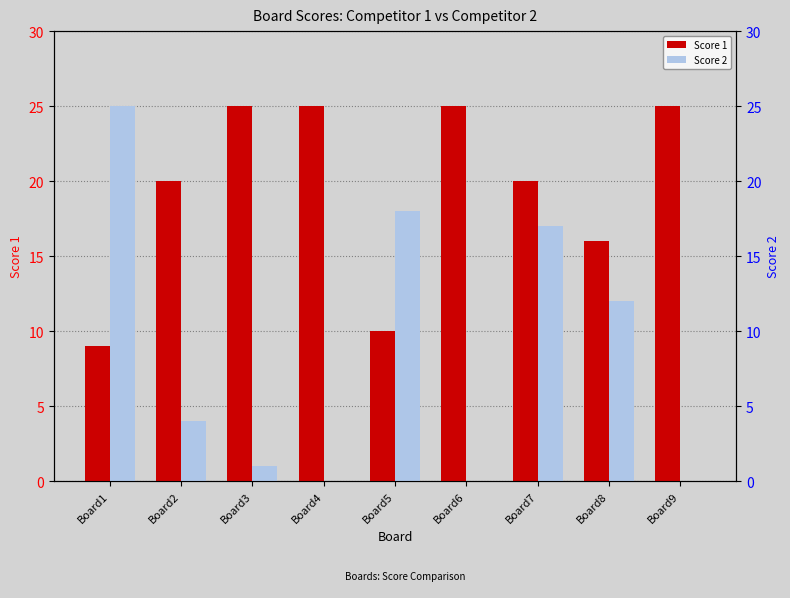

The Score 1 series shows 25 at Board9. True or false?

True